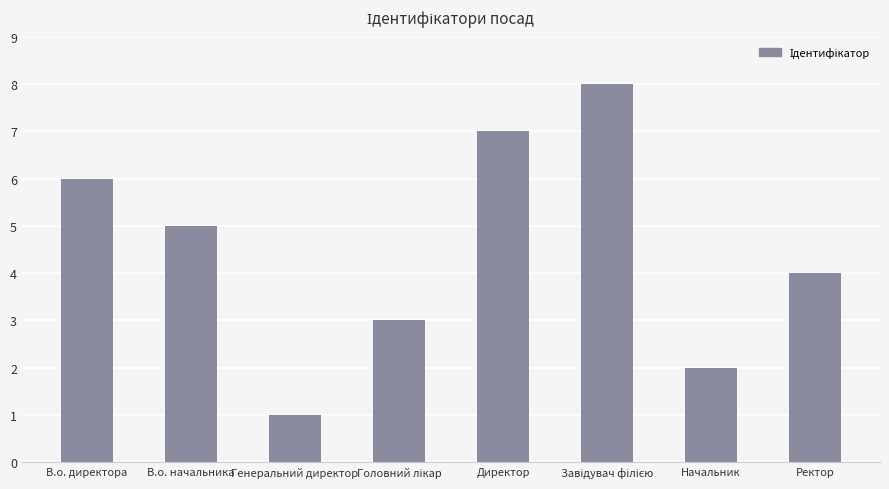

Where is the data nearest to the value 4?

Ректор